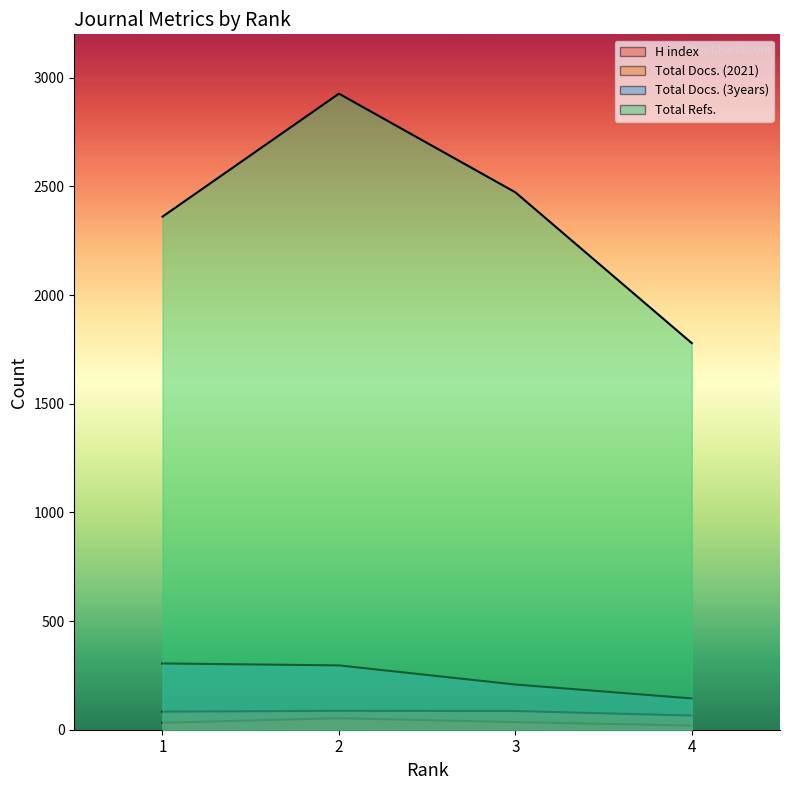

True or false: Total Docs. (3years) and Total Docs. (2021) cross at least once.

False